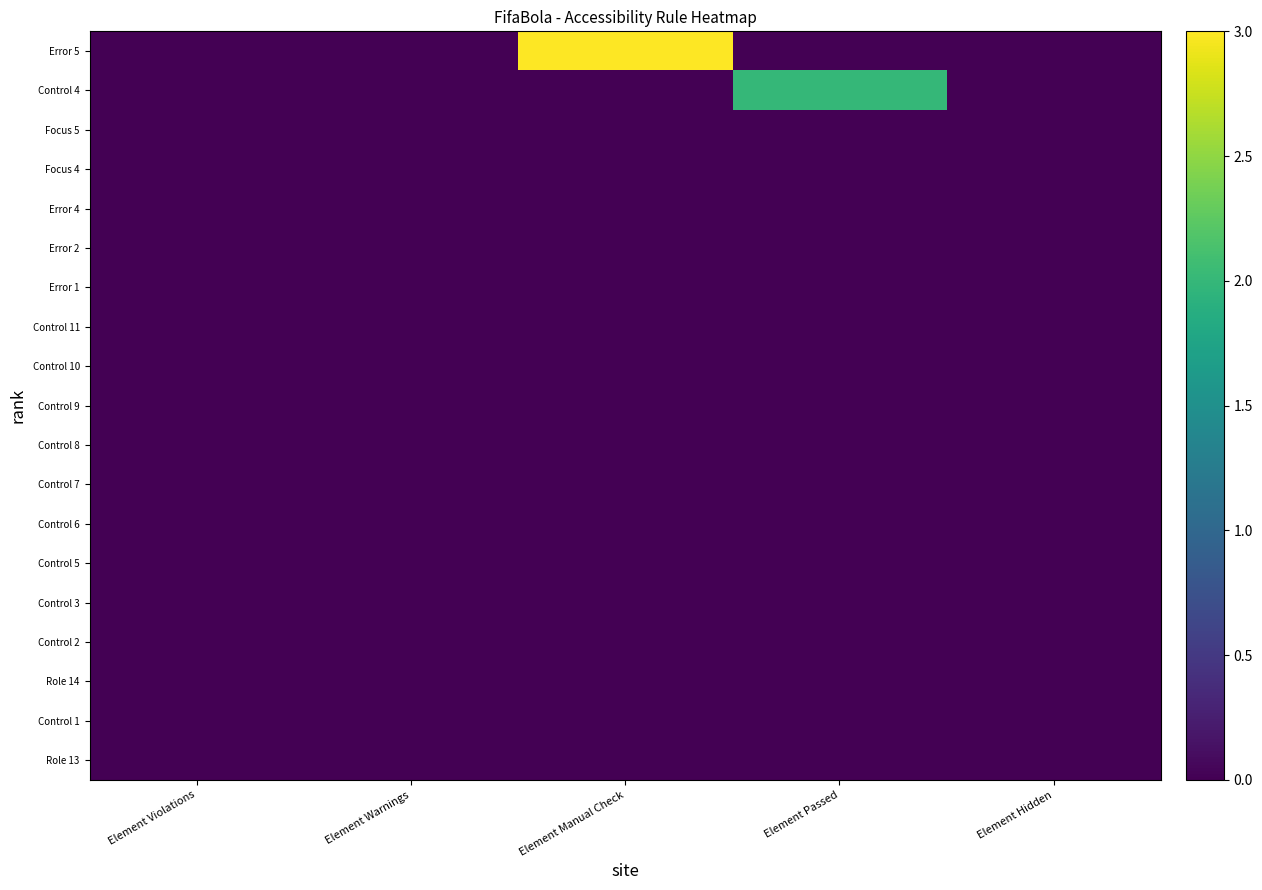

At which category is the sum across all series the highest?

Element Manual Check